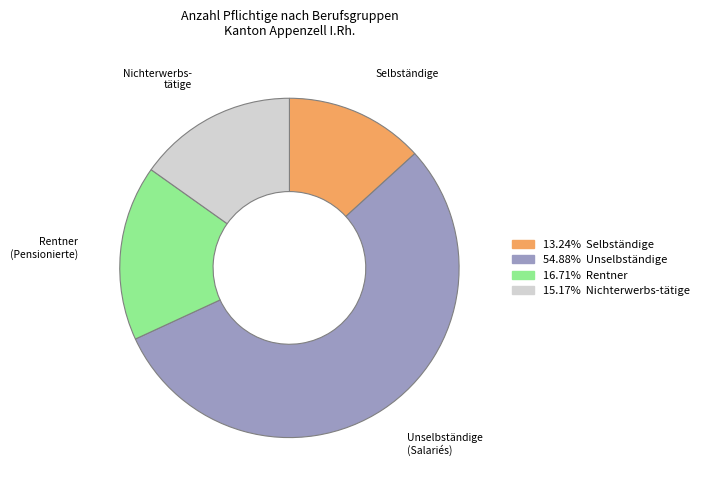

How many slices are in this pie chart?

4